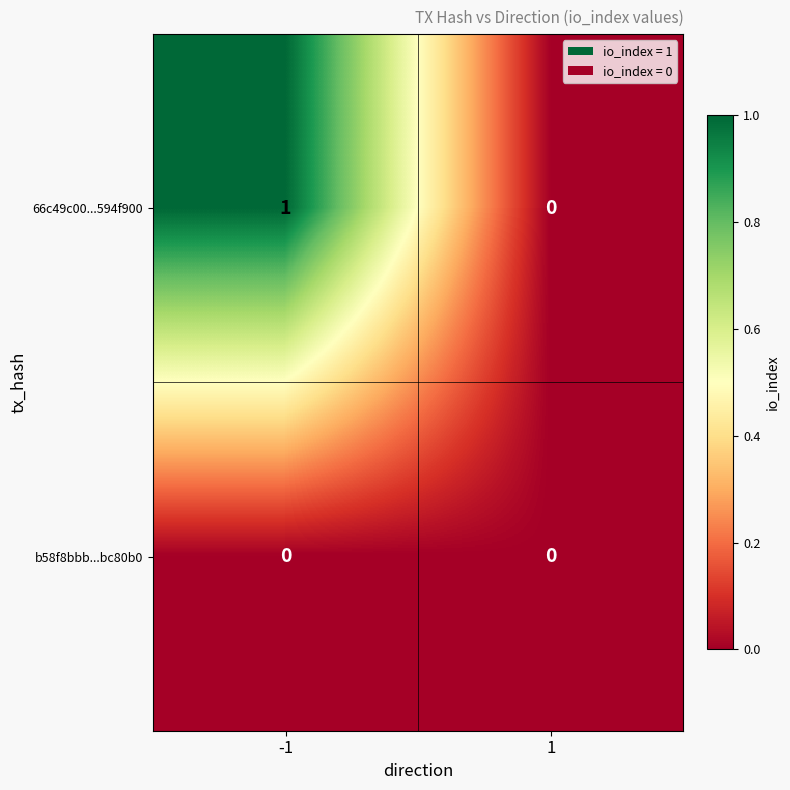

At which category is the sum across all series the highest?

-1